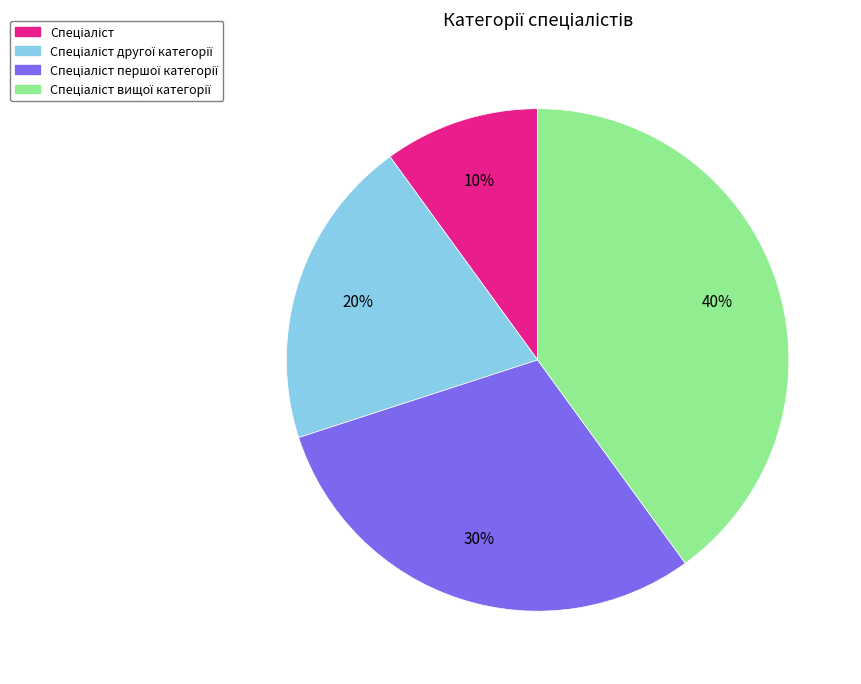

Does any single category account for the majority?

No